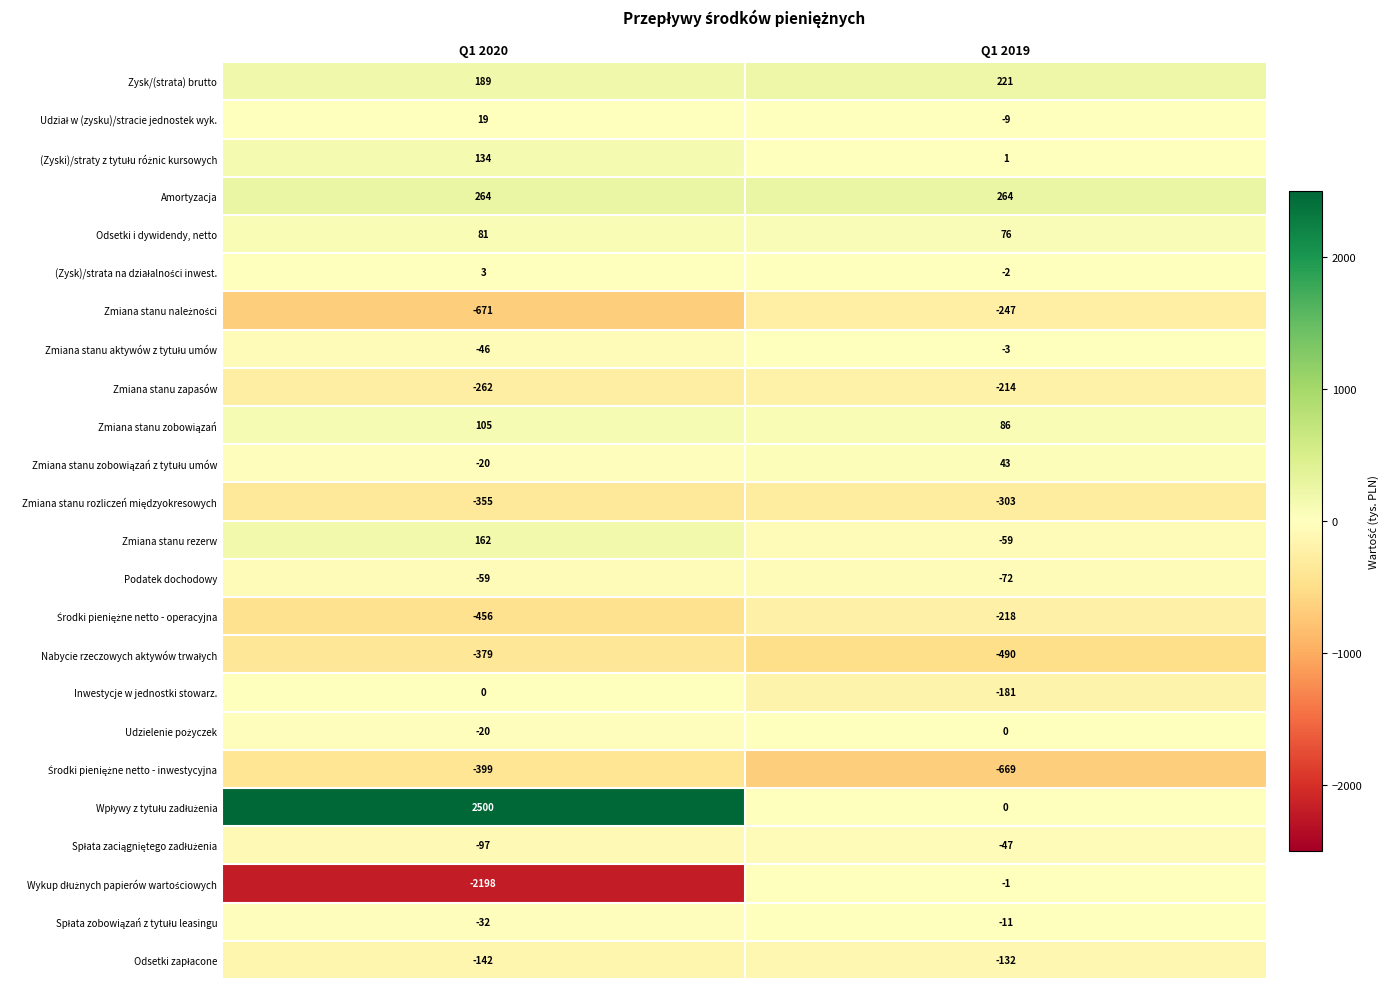

What is the difference between the maximum and minimum values in the Zmiana stanu rezerw series?

221